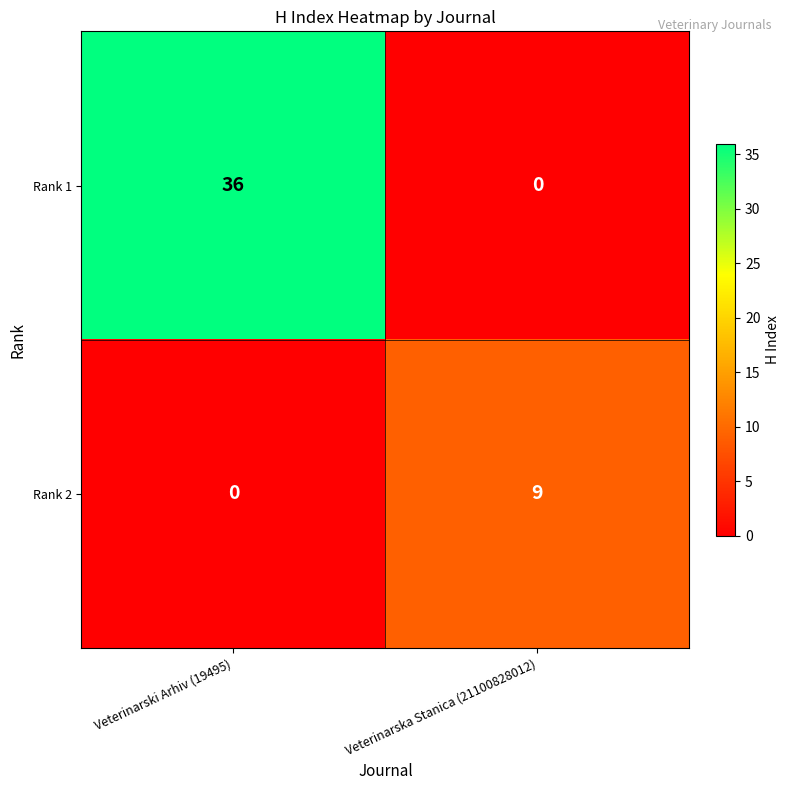

Reading left to right, transcribe all the data shown in this chart.

Rank 1: 36	0
Rank 2: 0	9